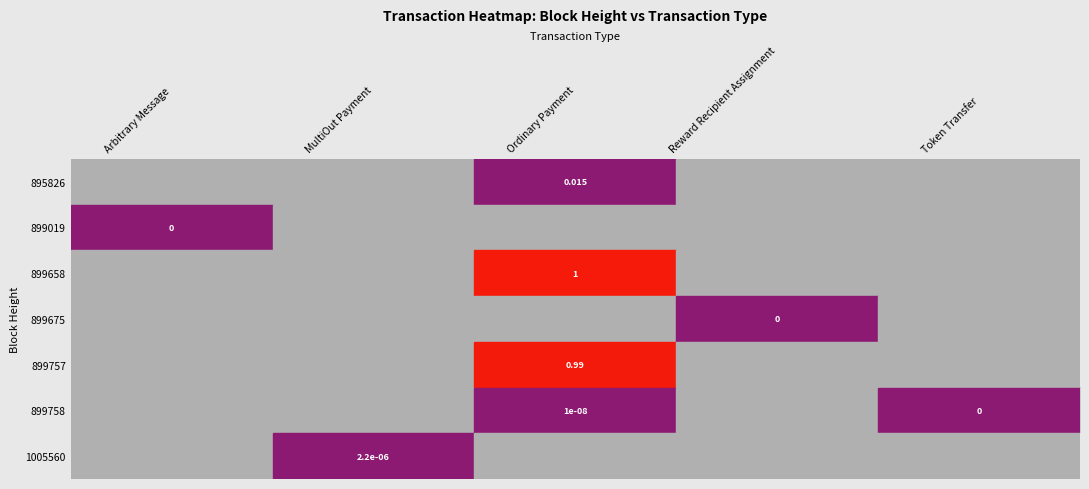

Where is 899019 nearest to the value 0?

Arbitrary Message